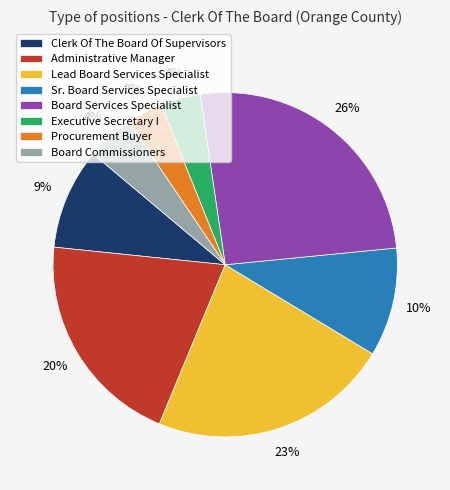

Between Board Services Specialist and Executive Secretary I, which is larger?

Board Services Specialist